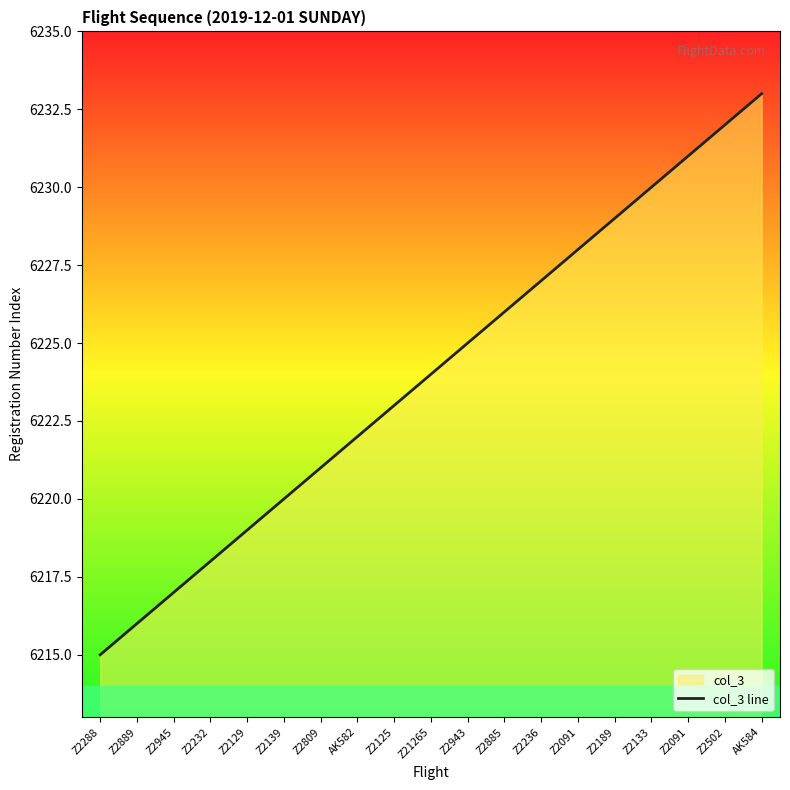

The chart shows a value of 3702 at Z2125. True or false?

False